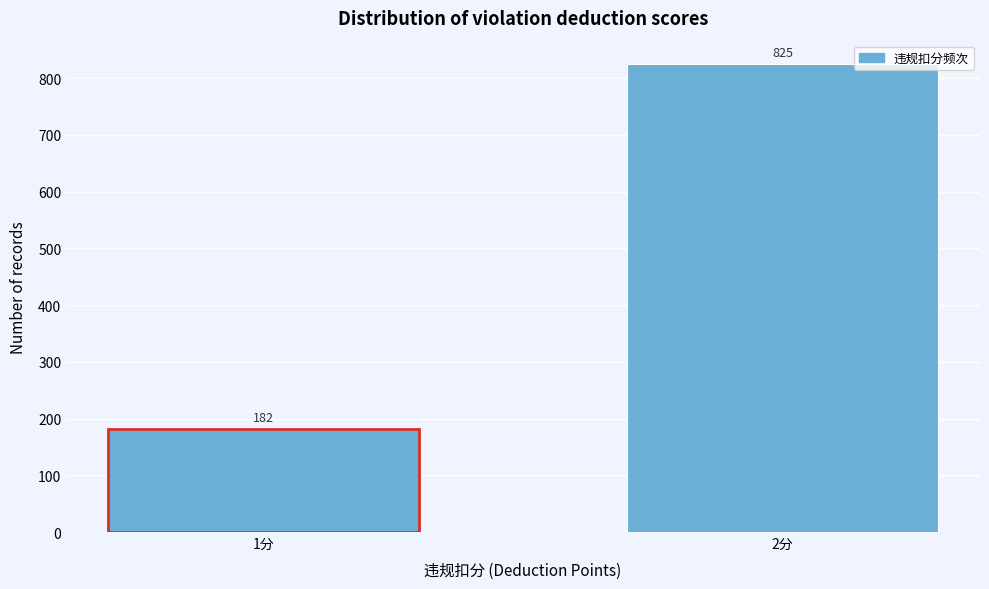

Reading left to right, transcribe all the data shown in this chart.

182	825